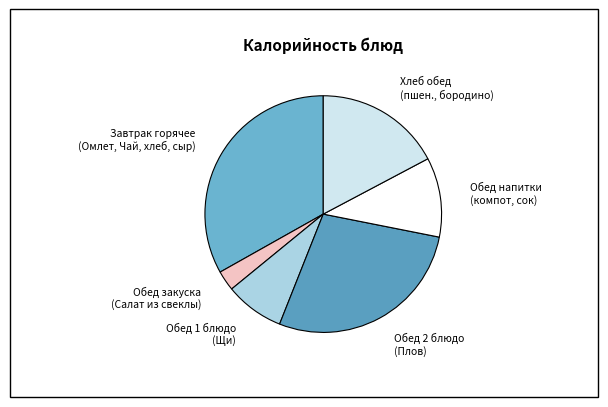

Does any single category account for the majority?

No